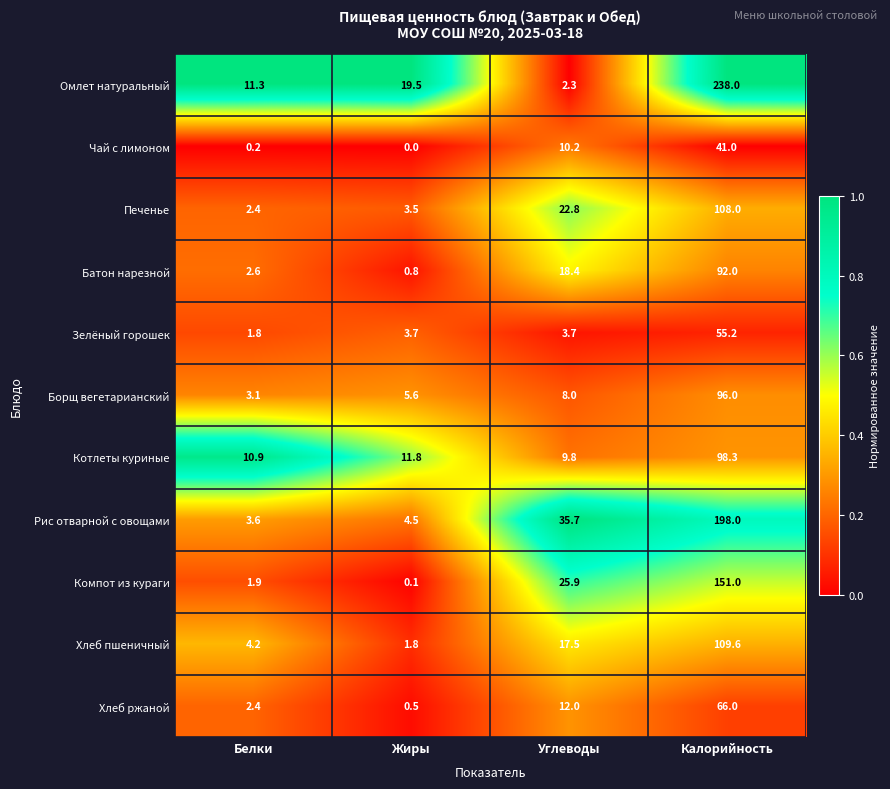

What is the maximum value shown in the chart?

238.0